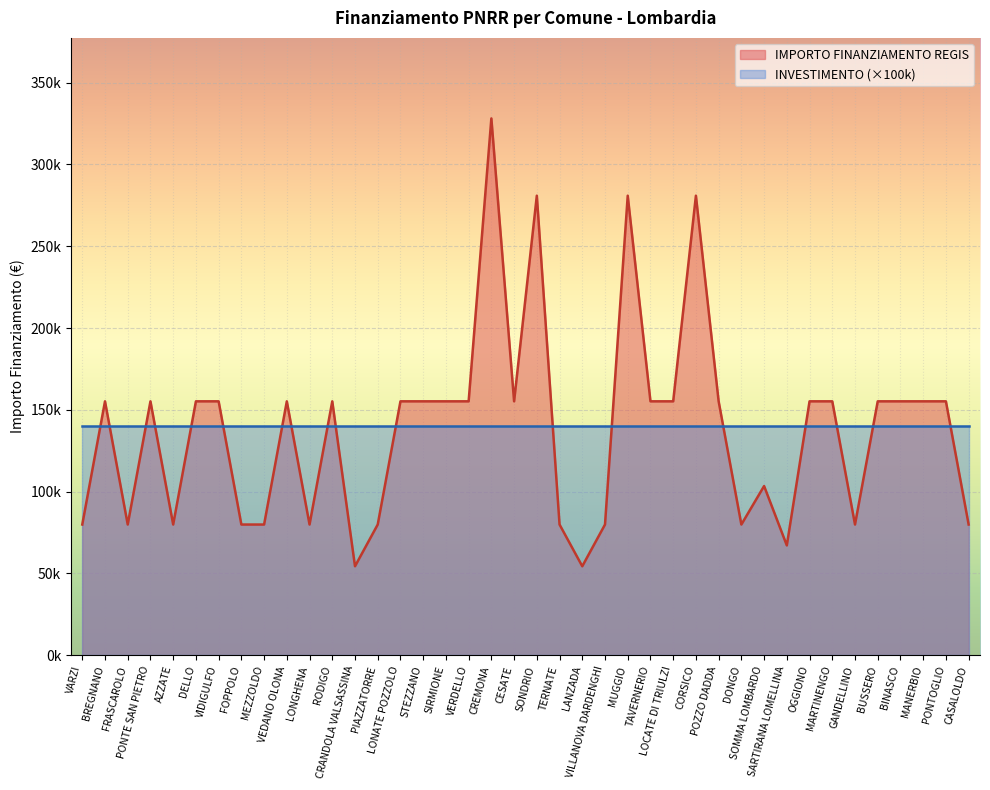

How many categories are shown in the chart?

40